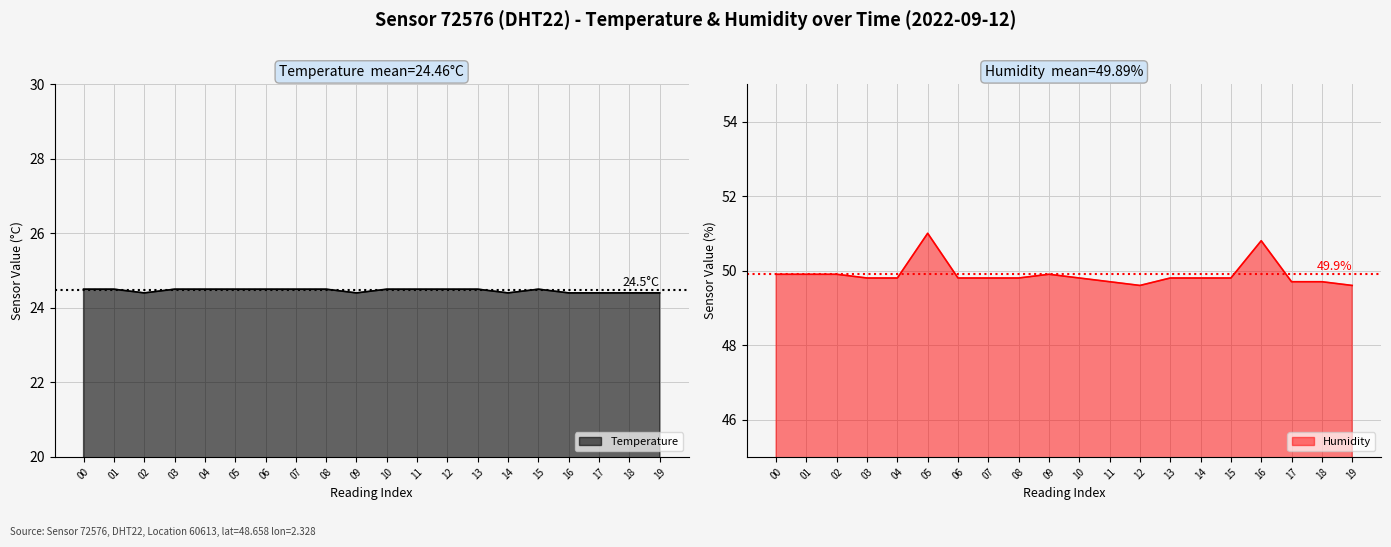

True or false: Temperature and Humidity cross at least once.

False